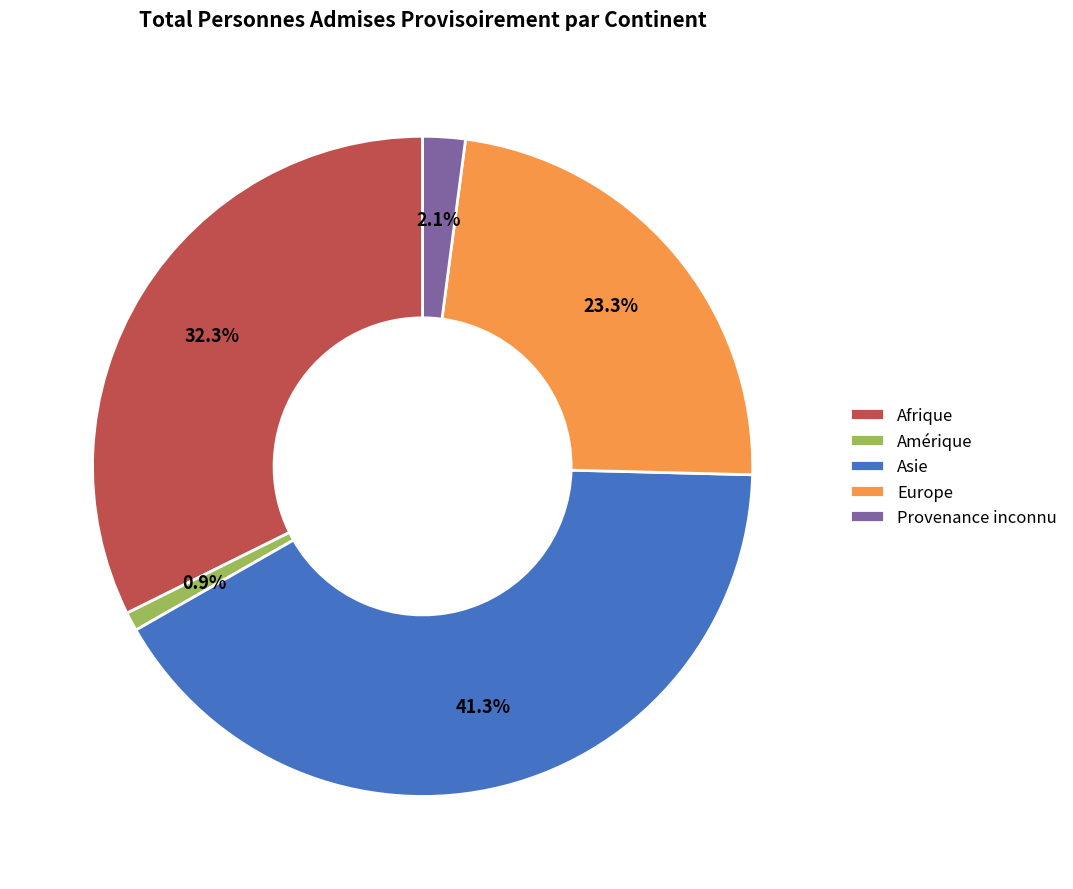

Does any single category account for the majority?

No